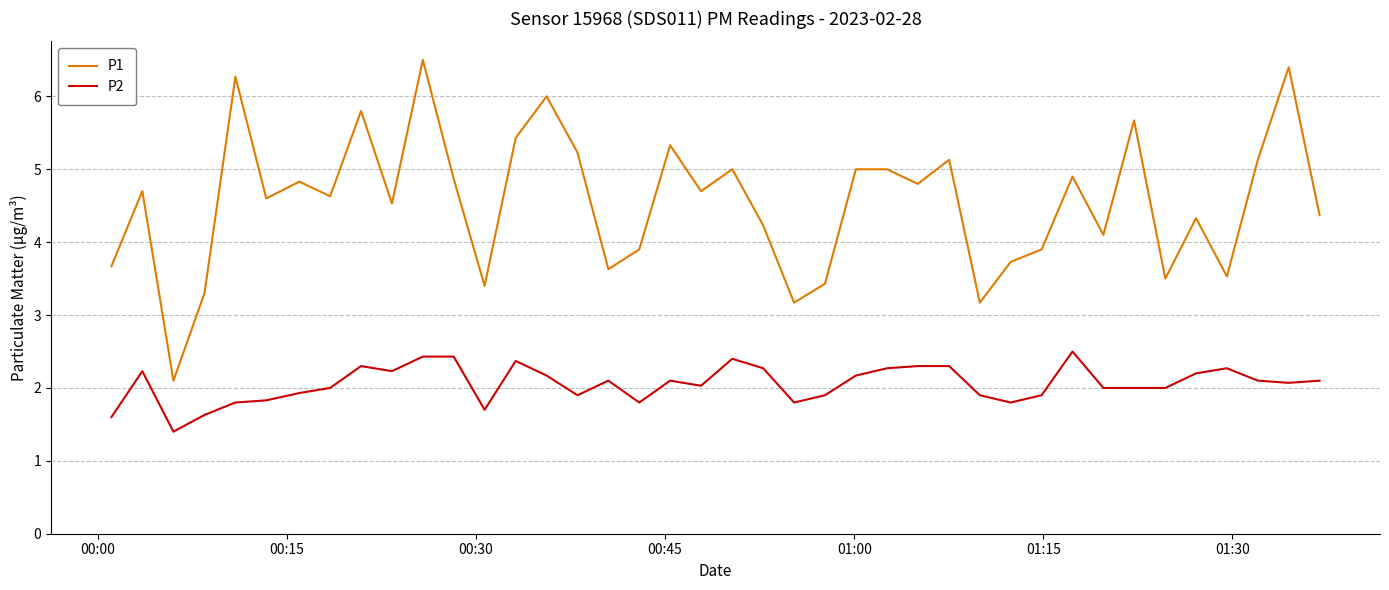

How many values in the P1 series exceed 4?

27